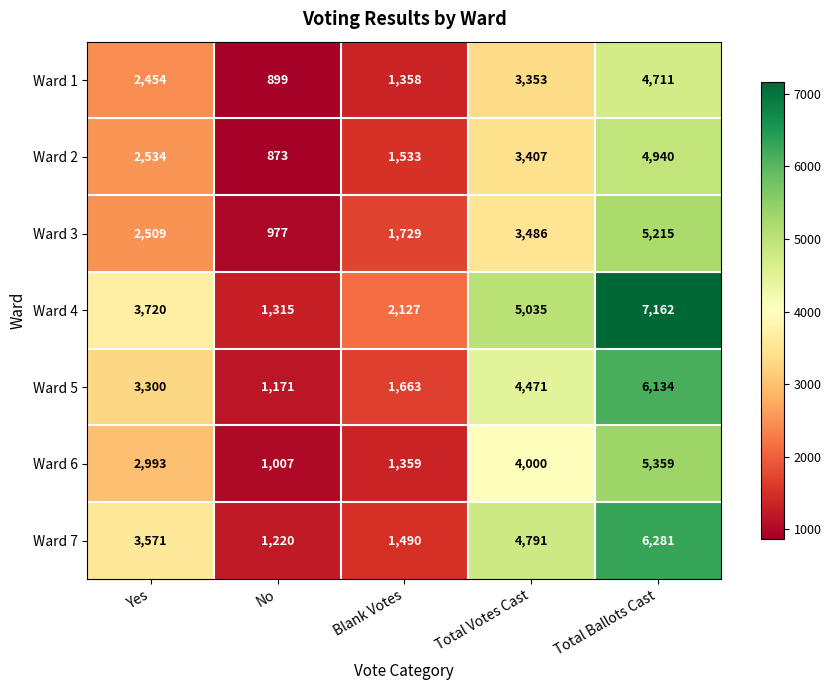

The Ward 6 series shows 1359 at Blank Votes. True or false?

True